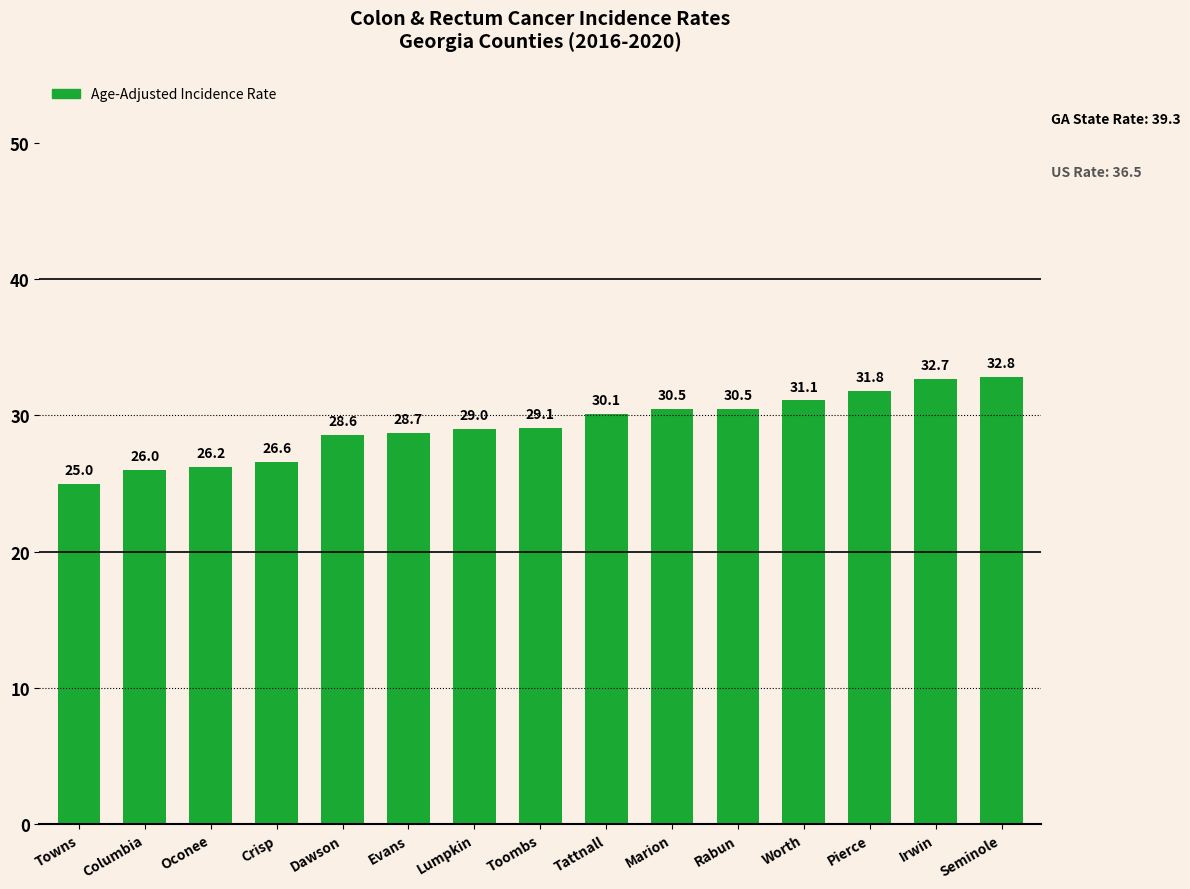

What is the sum of all values?

438.7